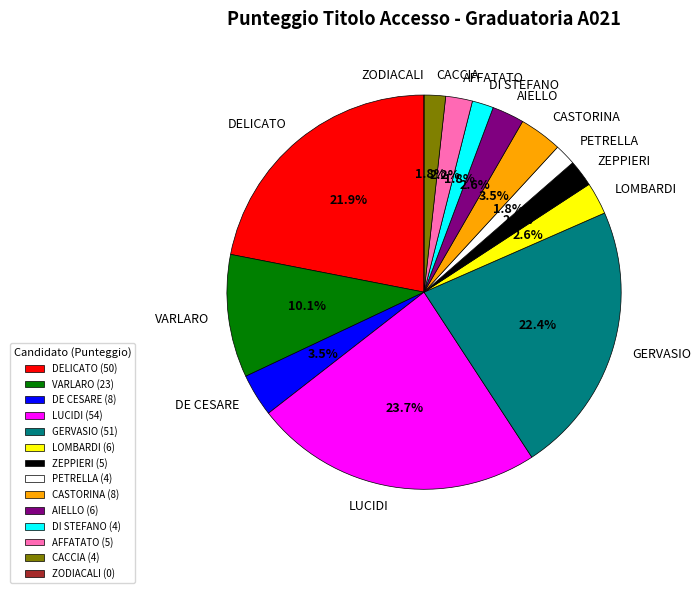

Is there any slice that represents more than half of the pie?

No